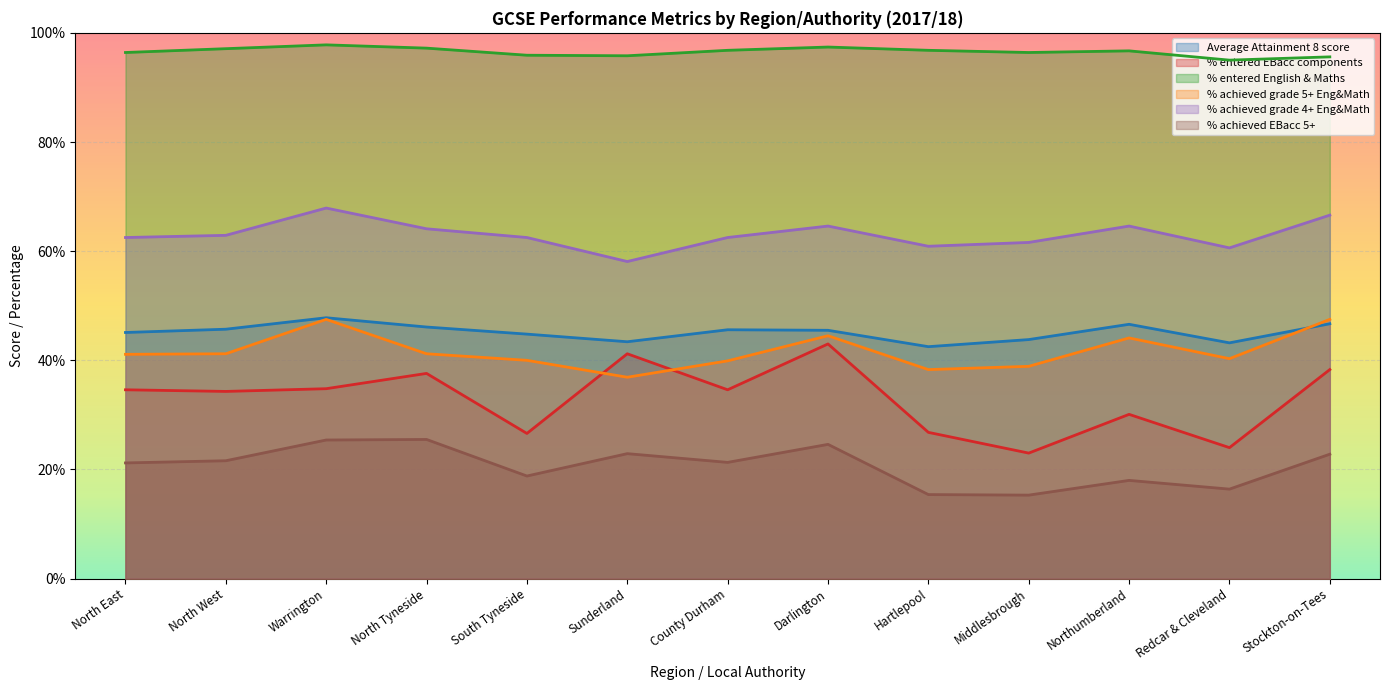

In % achieved EBacc 5+, how many points are lower than both neighbors (excluding endpoints)?

4